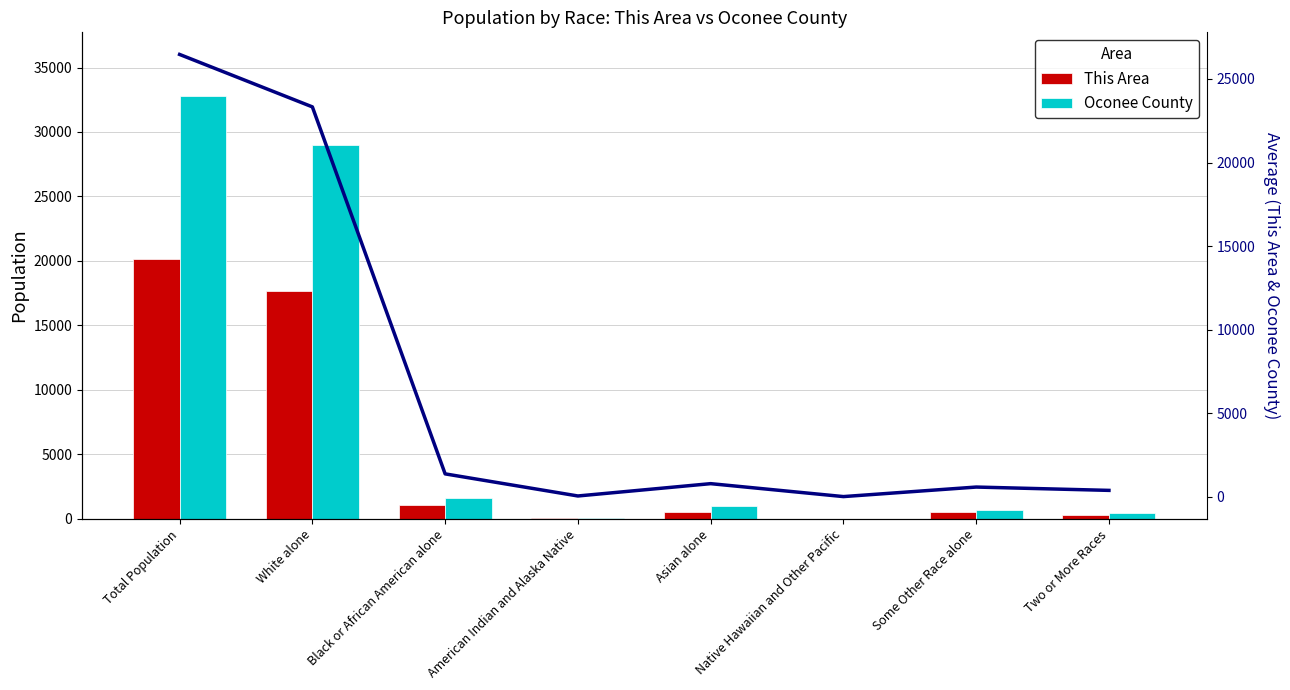

Which series changed the most between Total Population and Some Other Race alone?

Oconee County